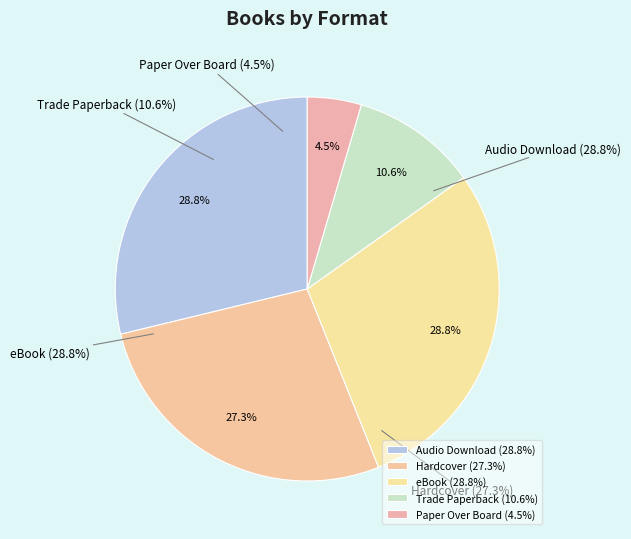

Count the number of slices in the pie.

5